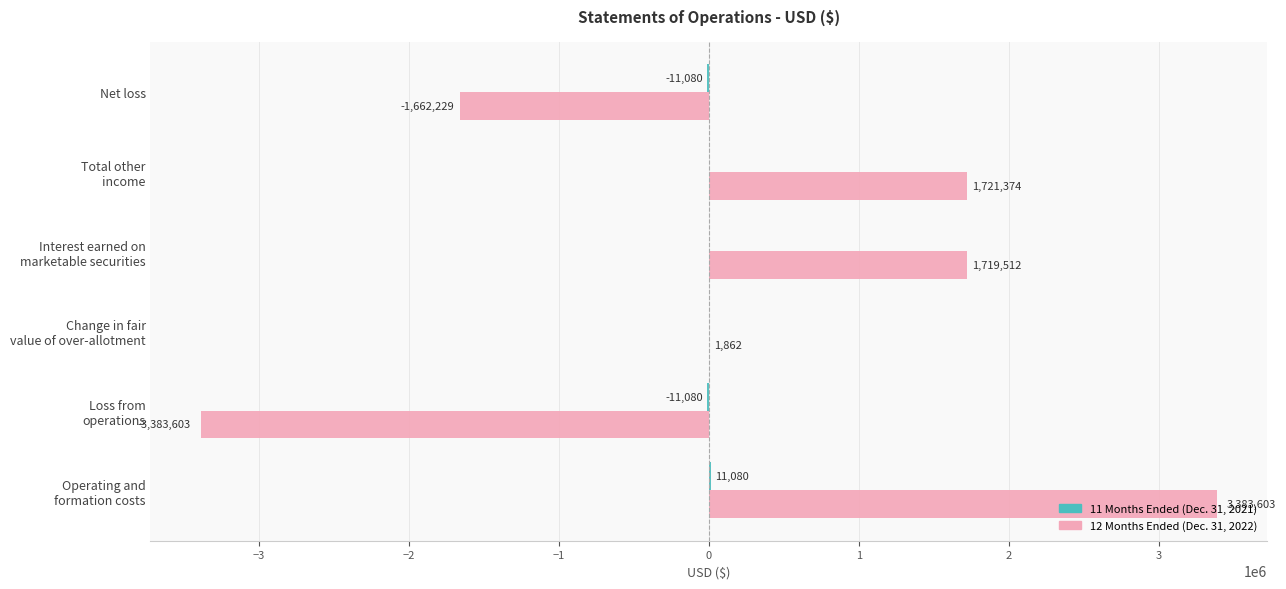

The value of 12 Months Ended (Dec. 31, 2022) at Net loss is -1662229. True or false?

True